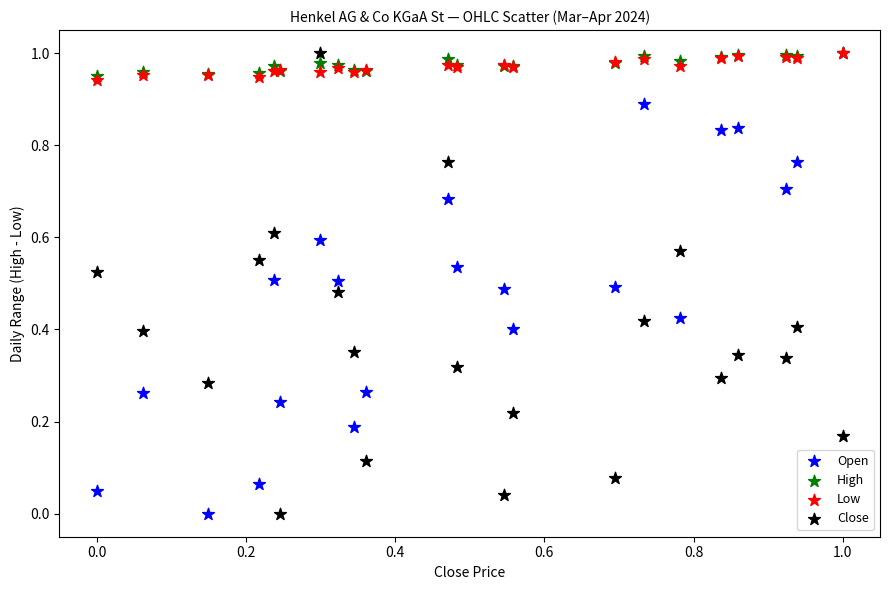

What are all the series names shown in the legend?

Open, High, Low, Close